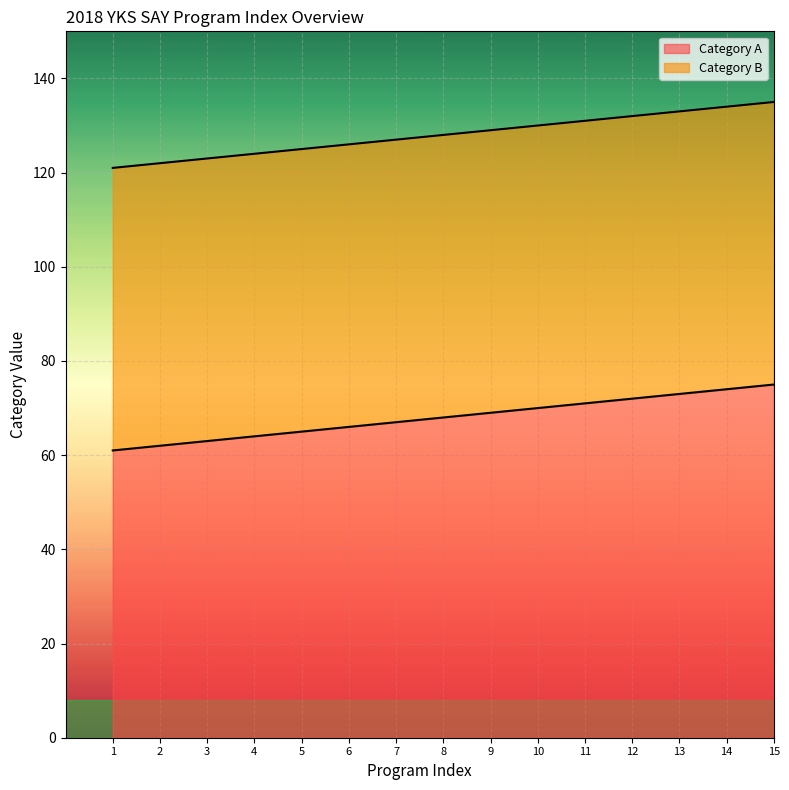

What is the maximum value for Category A?

75